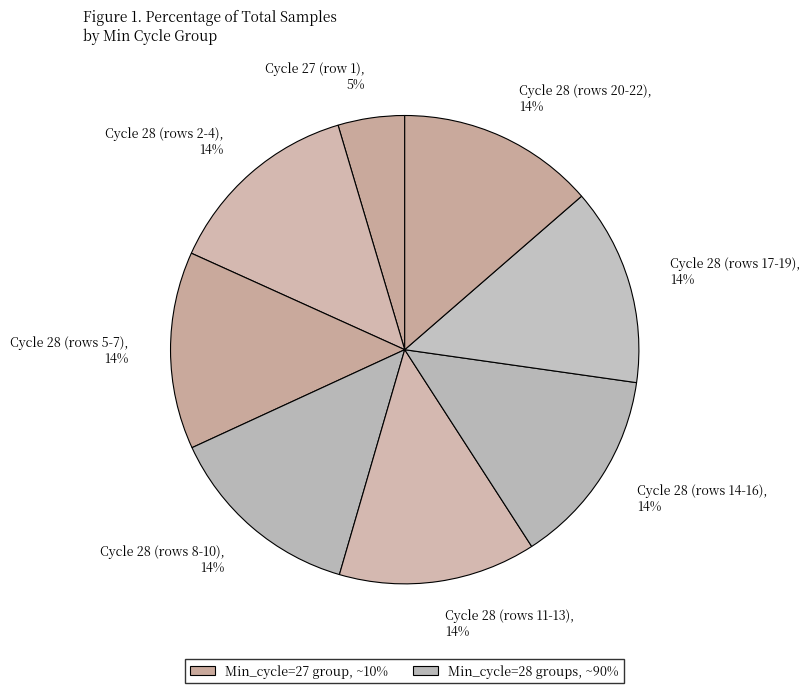

Count the number of slices in the pie.

8